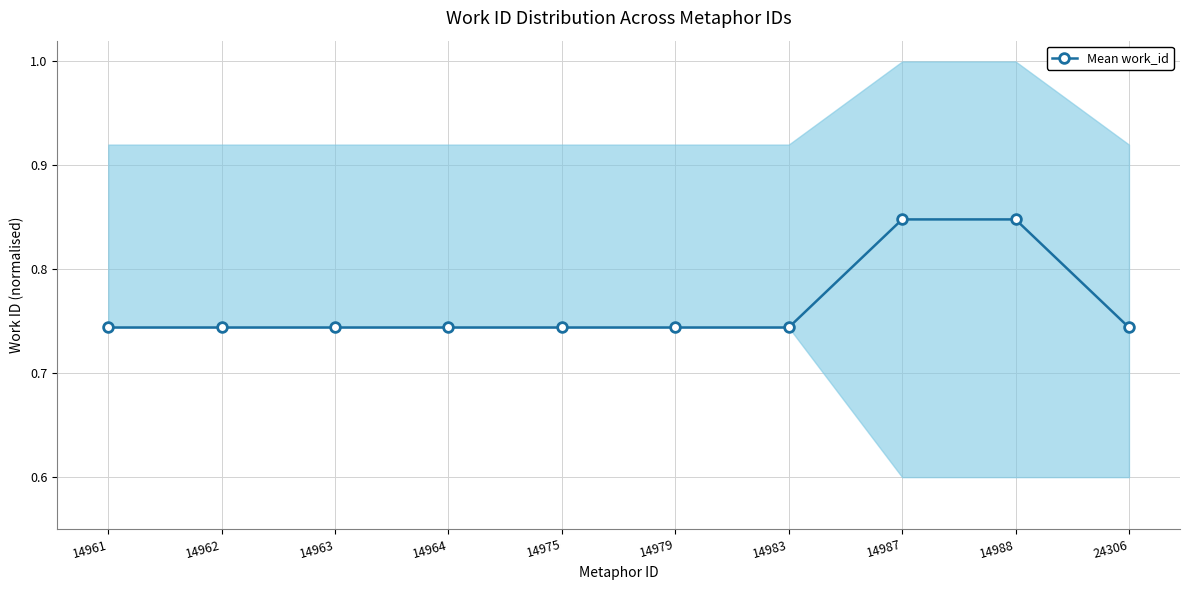

Is it true that the value at 14964 is 1.0?

False